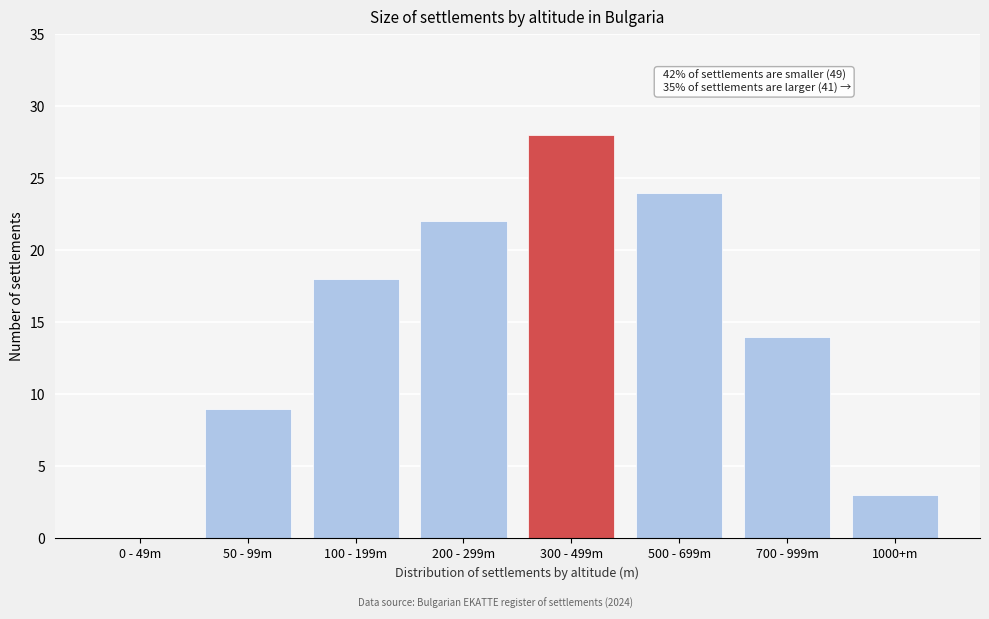

Reading left to right, transcribe all the data shown in this chart.

0 - 49m=0	50 - 99m=9	100 - 199m=18	200 - 299m=22	300 - 499m=28	500 - 699m=24	700 - 999m=14	1000+m=3